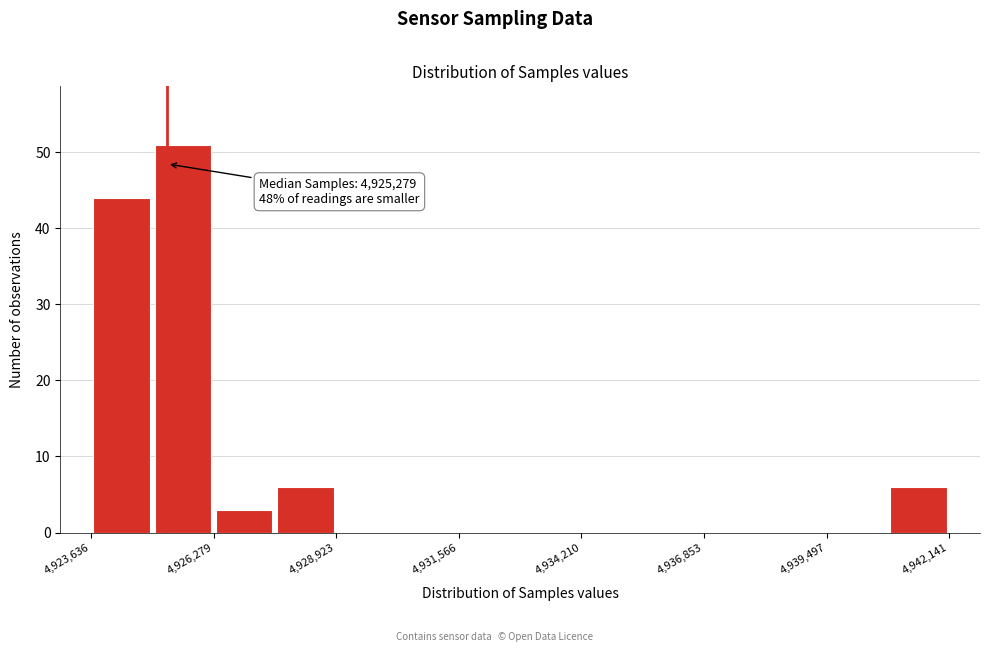

Around what value on the x-axis is the tallest bar? Give the approximate position of its centre, as read against the axis.

4925500